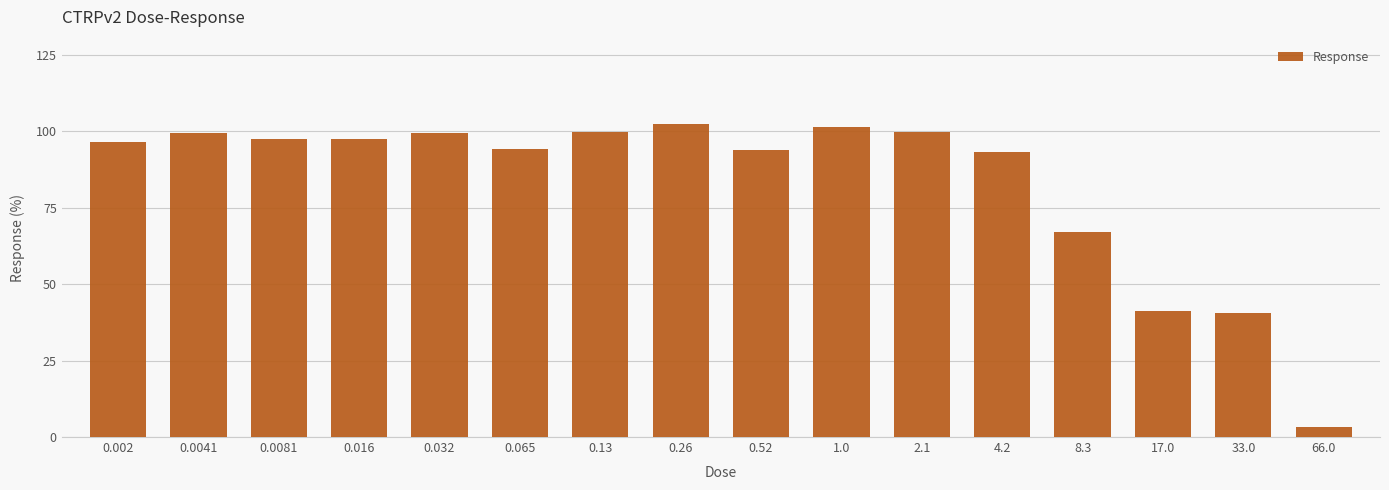

How many values exceed 97?

8